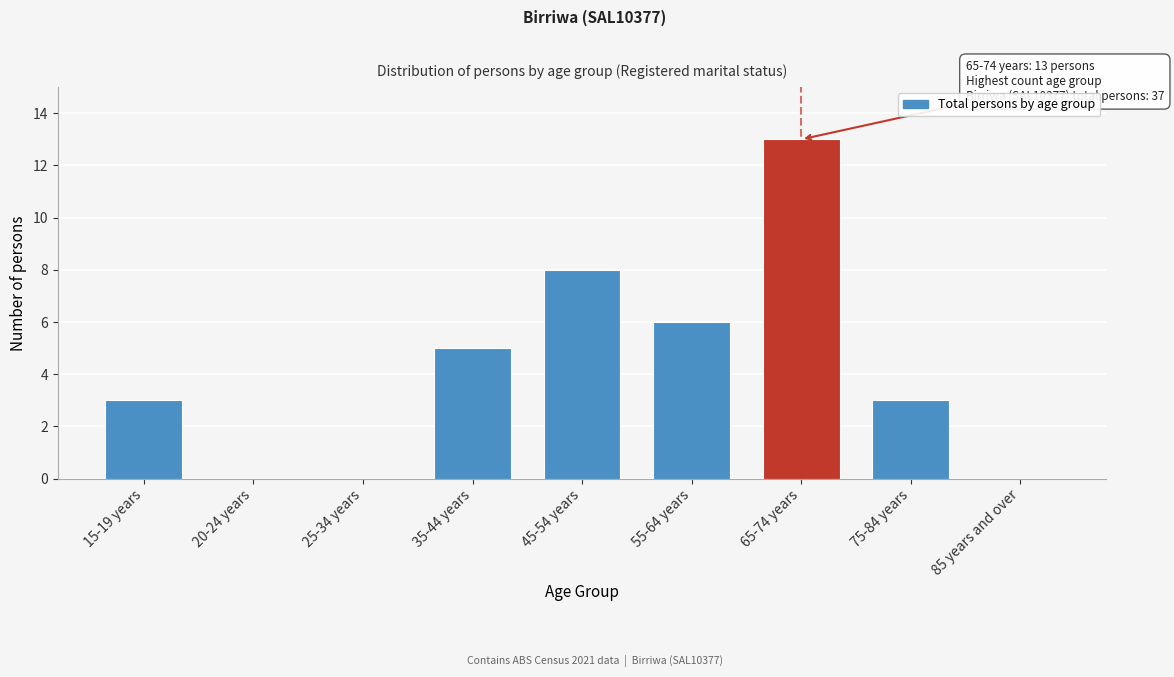

Reading left to right, extract all data points from this chart.

15-19 years=3	20-24 years=0	25-34 years=0	35-44 years=5	45-54 years=8	55-64 years=6	65-74 years=13	75-84 years=3	85 years and over=0